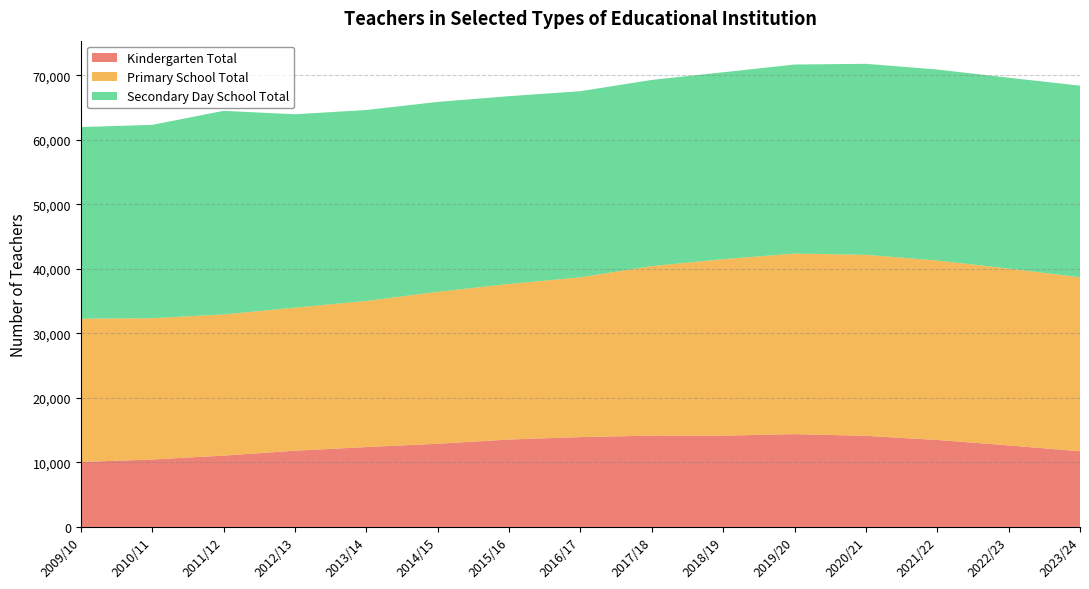

Reading left to right, transcribe all the data shown in this chart.

Kindergarten Total: 2009/10=10063	2010/11=10454	2011/12=11059	2012/13=11817	2013/14=12384	2014/15=12893	2015/16=13552	2016/17=13930	2017/18=14155	2018/19=14145	2019/20=14389	2020/21=14119	2021/22=13486	2022/23=12644	2023/24=11733
Primary School Total: 2009/10=22219	2010/11=21902	2011/12=21880	2012/13=22173	2013/14=22651	2014/15=23556	2015/16=24115	2016/17=24765	2017/18=26280	2018/19=27362	2019/20=27987	2020/21=28069	2021/22=27811	2022/23=27407	2023/24=26971
Secondary Day School Total: 2009/10=29710	2010/11=29969	2011/12=31564	2012/13=29981	2013/14=29594	2014/15=29438	2015/16=29110	2016/17=28853	2017/18=28863	2018/19=28971	2019/20=29304	2020/21=29602	2021/22=29609	2022/23=29586	2023/24=29700